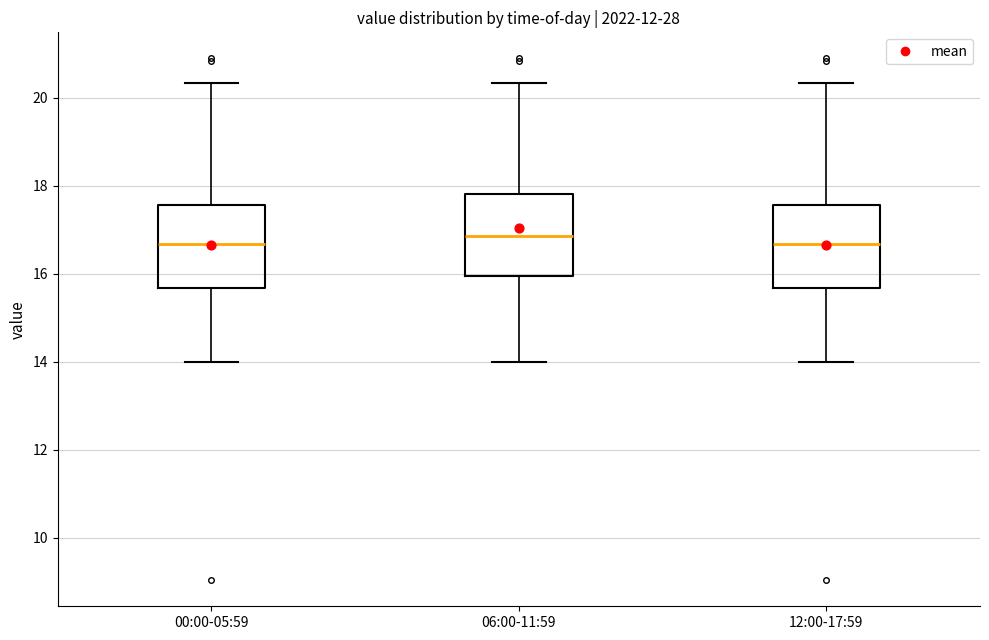

Reading left to right, read every box against the y-axis: the position of its median line, the range the box covers, and the ends of its whiskers. The values are not printed on the chart, so give them approximately, as read against the axis.

00:00-05:59: median 16.6, box 15.6 to 17.6, whiskers 14.0 to 20.4
06:00-11:59: median 16.8, box 16.0 to 17.8, whiskers 14.0 to 20.4
12:00-17:59: median 16.6, box 15.6 to 17.6, whiskers 14.0 to 20.4